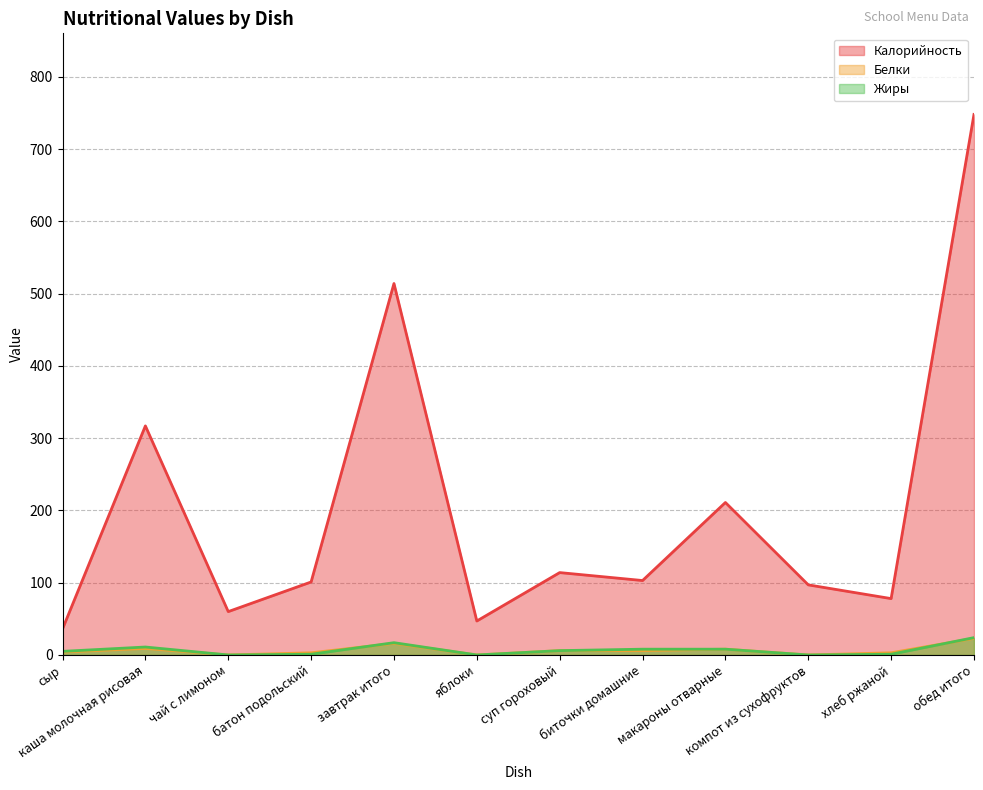

How many interior local peaks does the Калорийность series have?

4